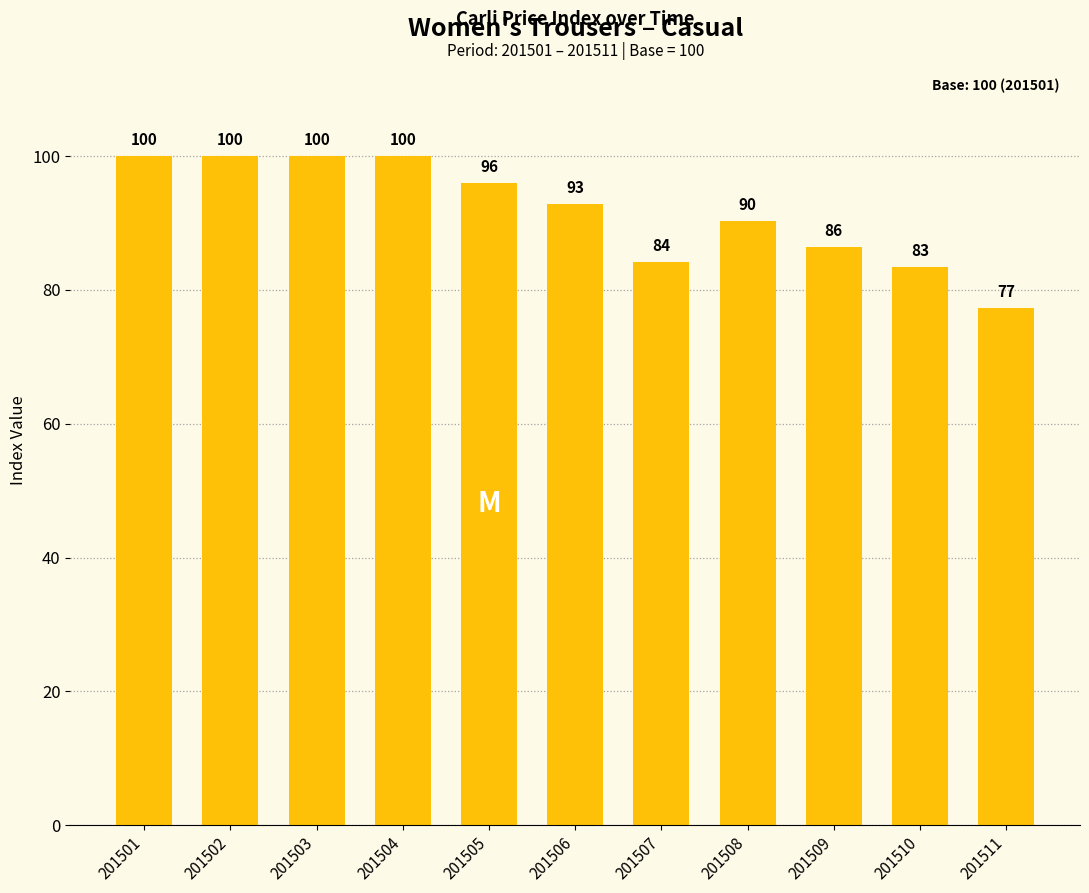

True or false: the data shows 77.3 at 201511.

True